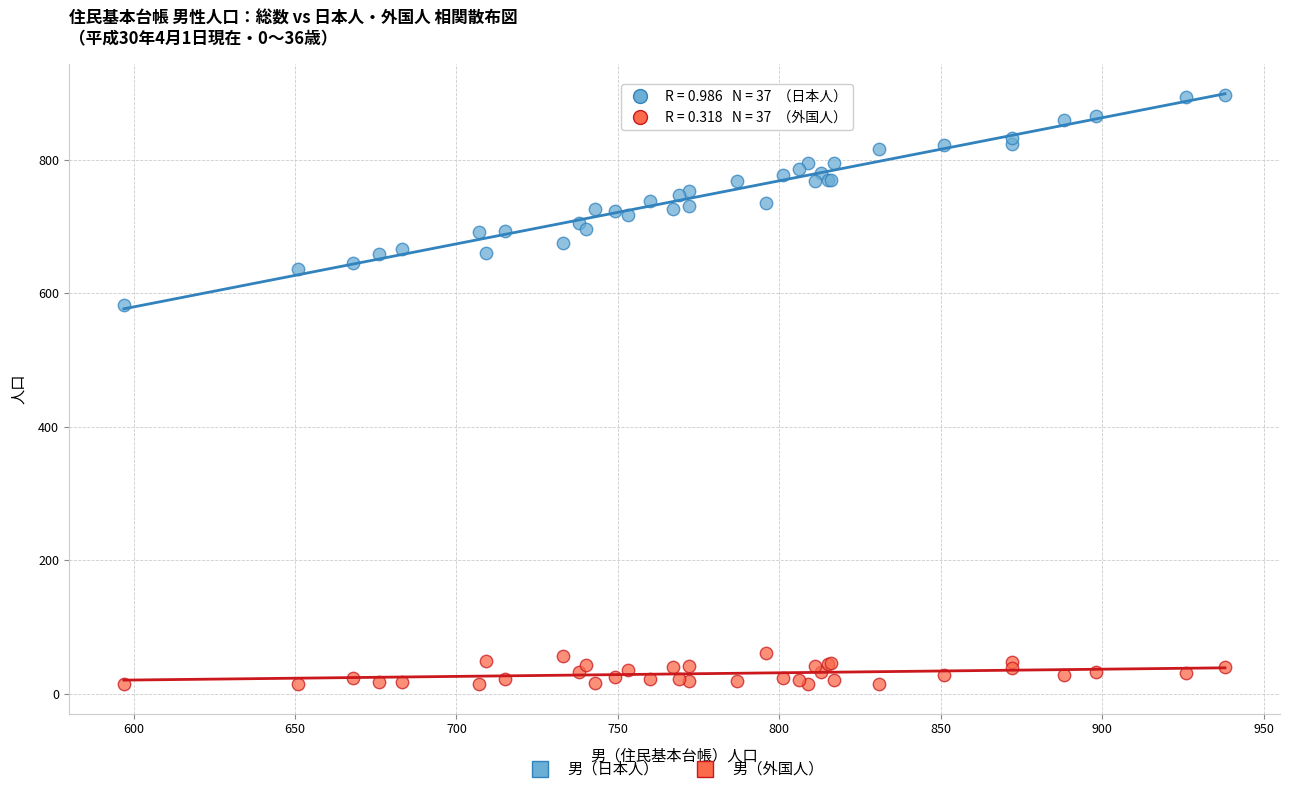

Across all series, what Y value is closest to 456?

583